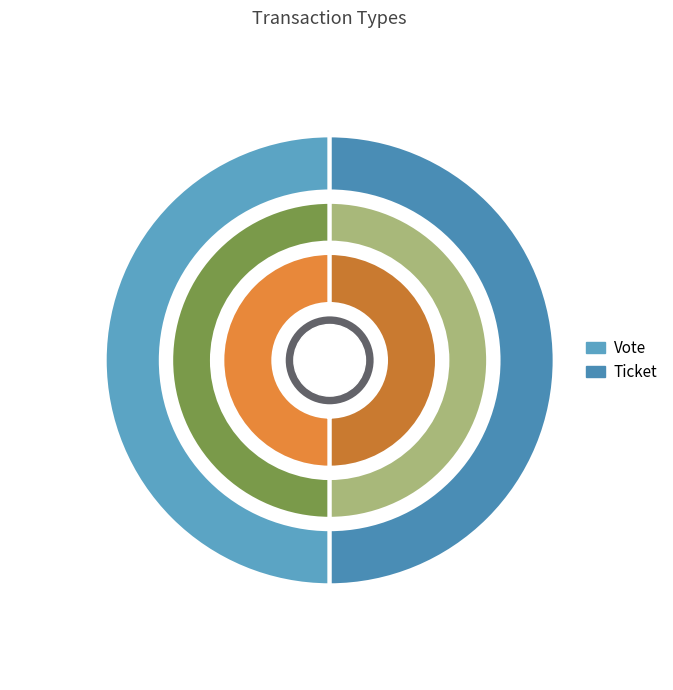

Is it true that Vote is 44% of the pie?

False